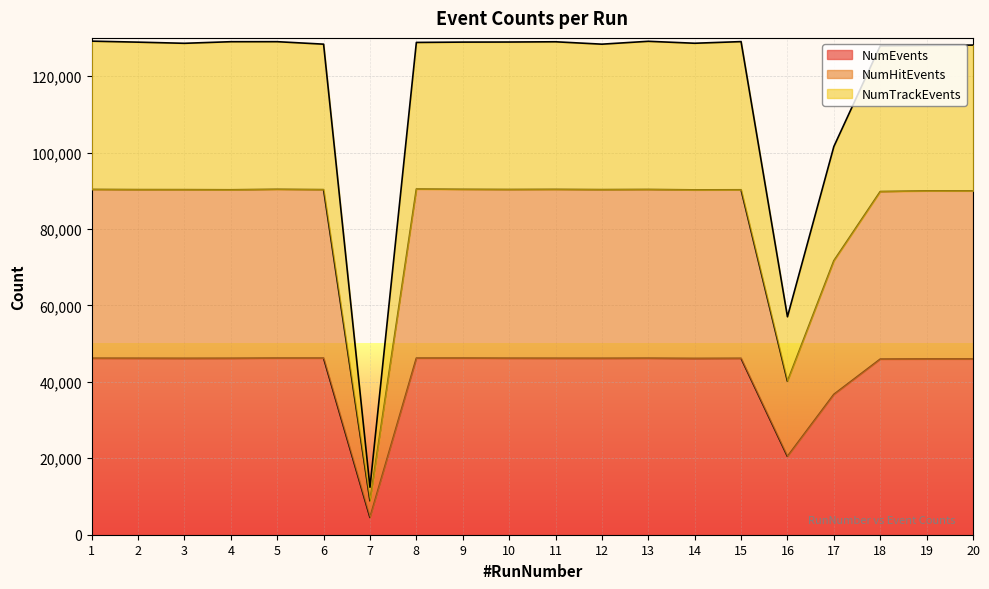

How many data points in NumHitEvents are less than 90304?

10